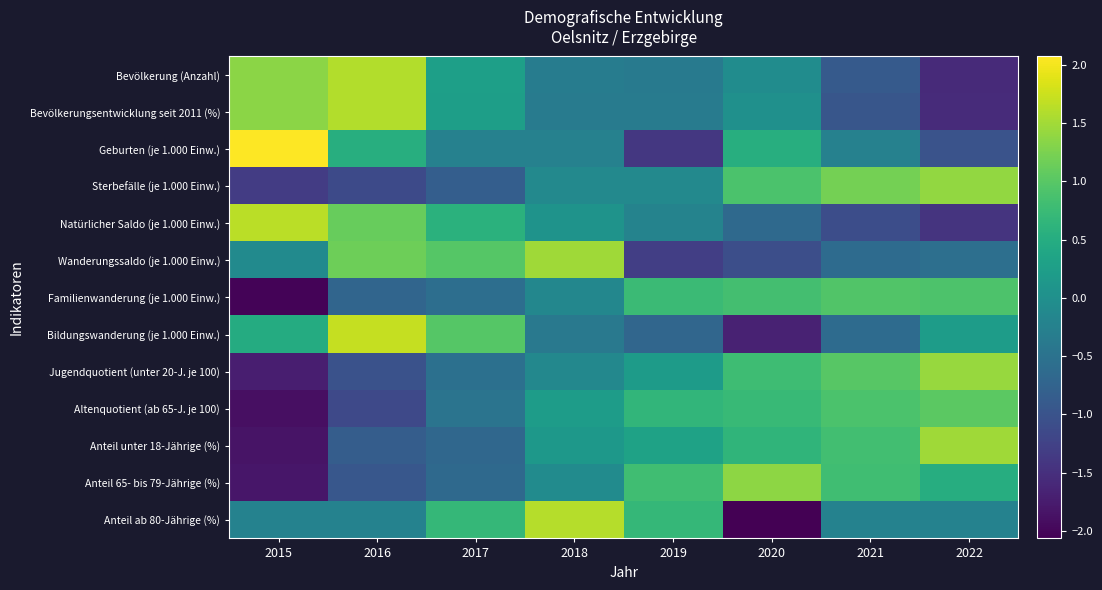

Which category has the highest value across all series?

2015